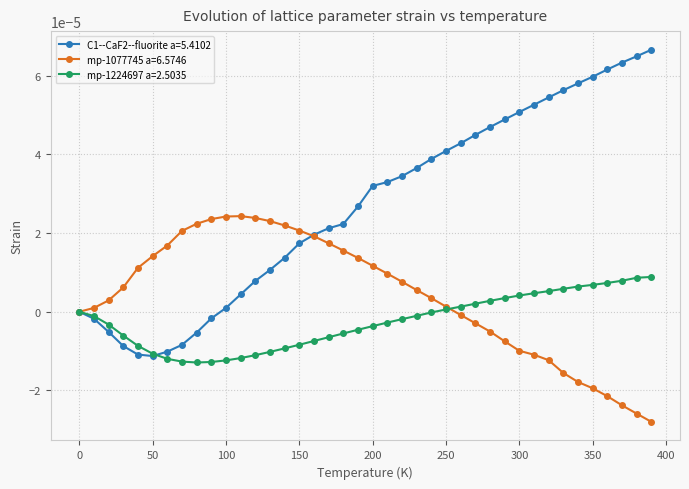

How many series are shown in this chart?

3